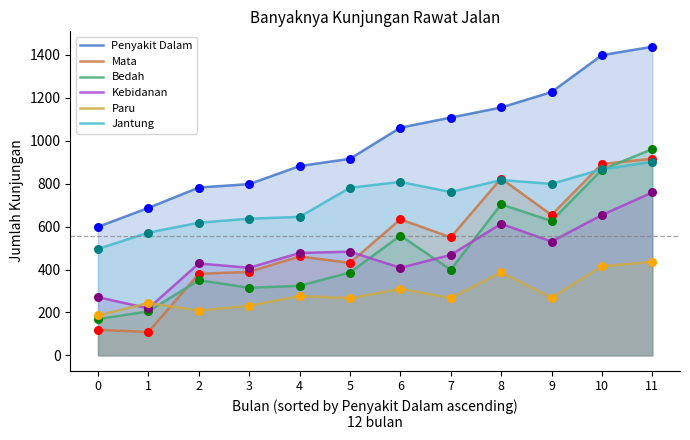

At how many categories does at least one series exceed 698?

10